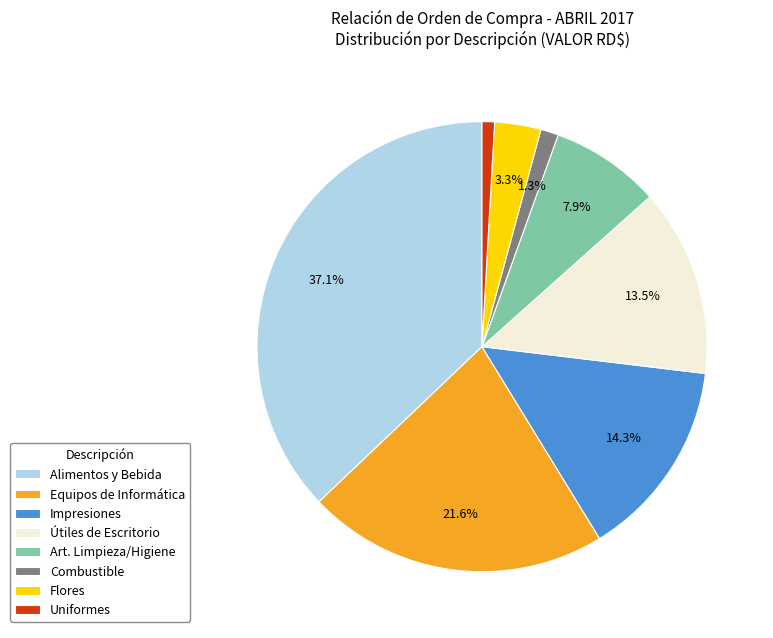

To the nearest percent, what is the average slice percentage?

12%